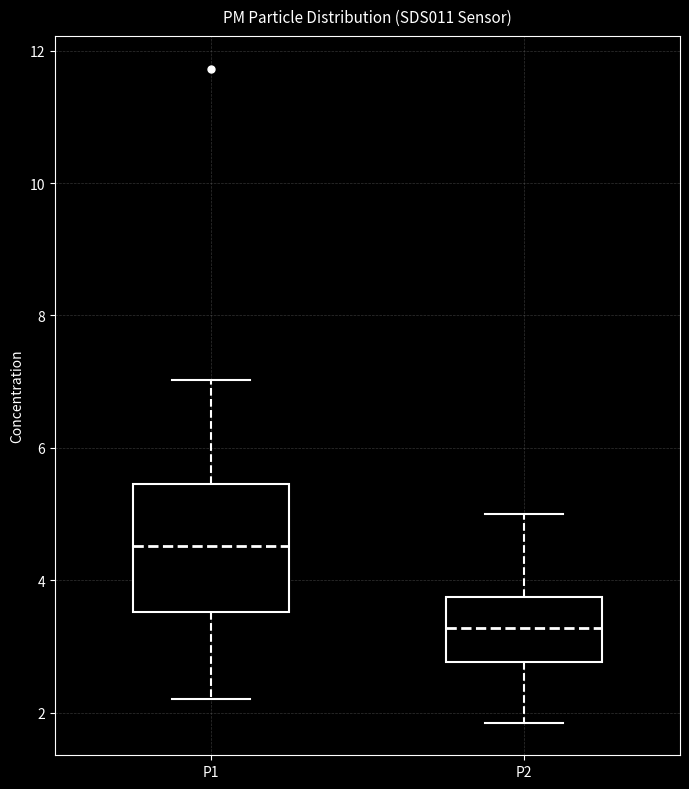

Reading left to right, read every box against the y-axis: the position of its median line, the range the box covers, and the ends of its whiskers. The values are not printed on the chart, so give them approximately, as read against the axis.

P1: median 4.6, box 3.6 to 5.4, whiskers 2.2 to 7.0
P2: median 3.2, box 2.8 to 3.8, whiskers 1.8 to 5.0